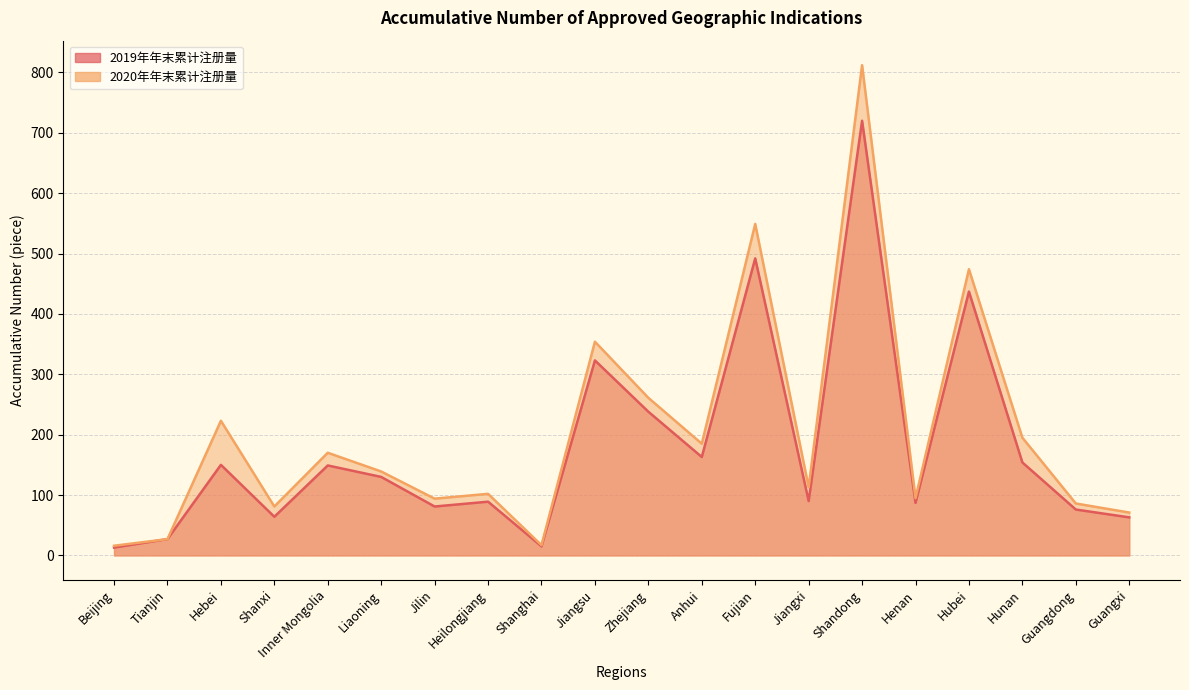

True or false: 2020年年末累计注册量 and 2019年年末累计注册量 intersect in this chart.

False